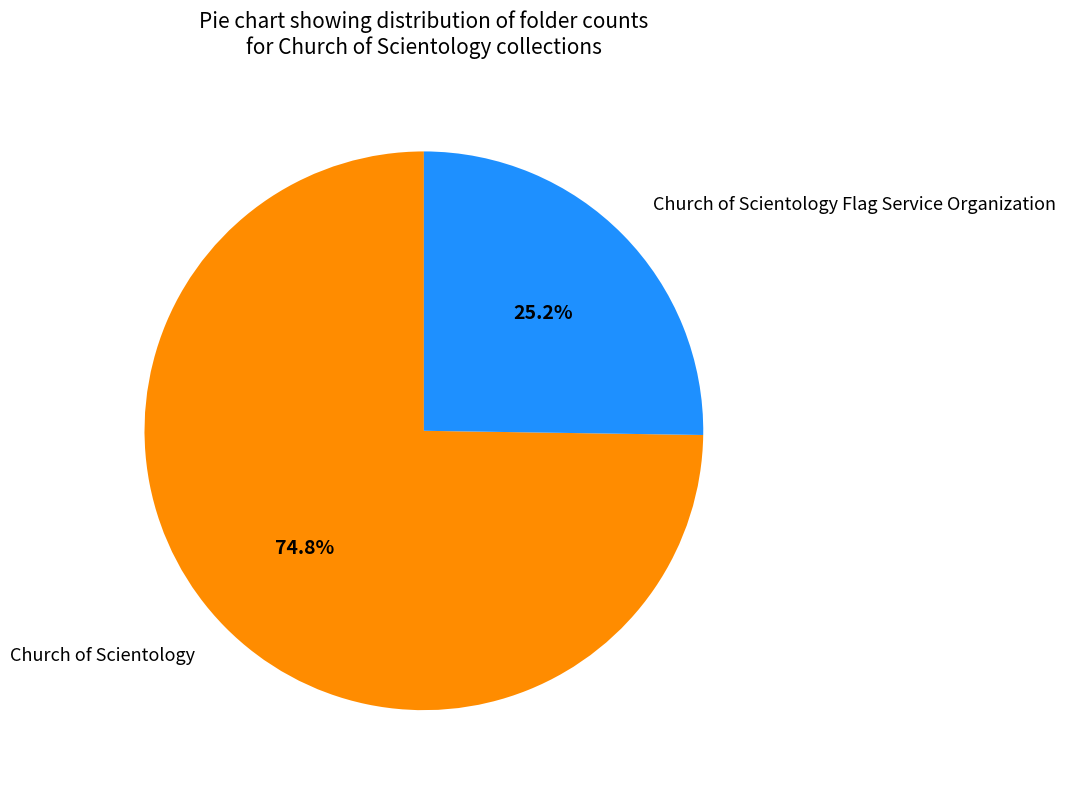

What is the majority slice?

Church of Scientology